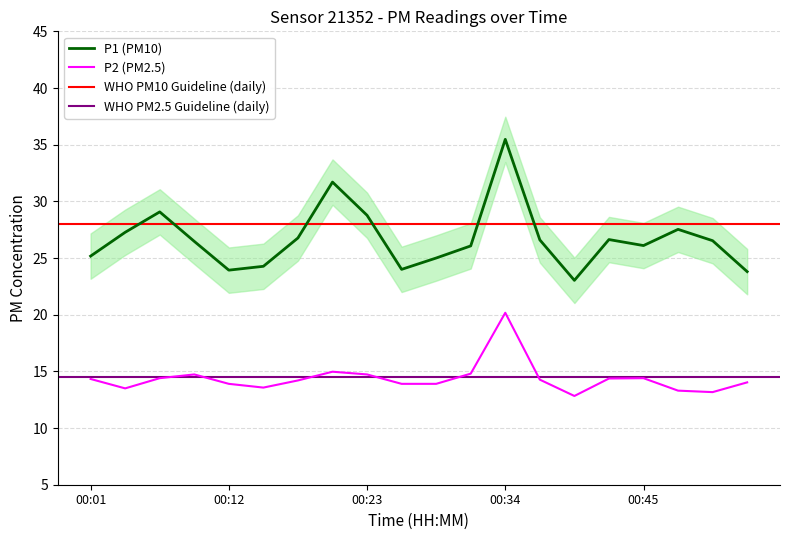

True or false: P1 and P2 intersect in this chart.

False